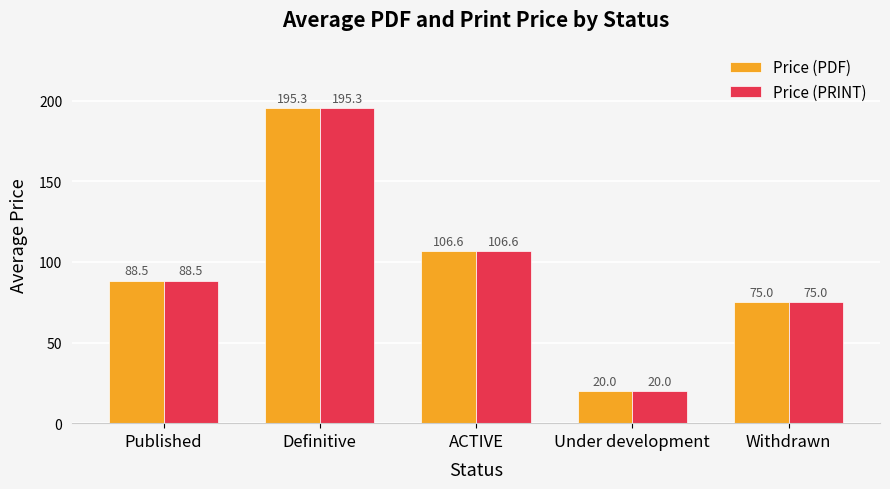

Where is Price (PRINT) nearest to the value 107?

ACTIVE